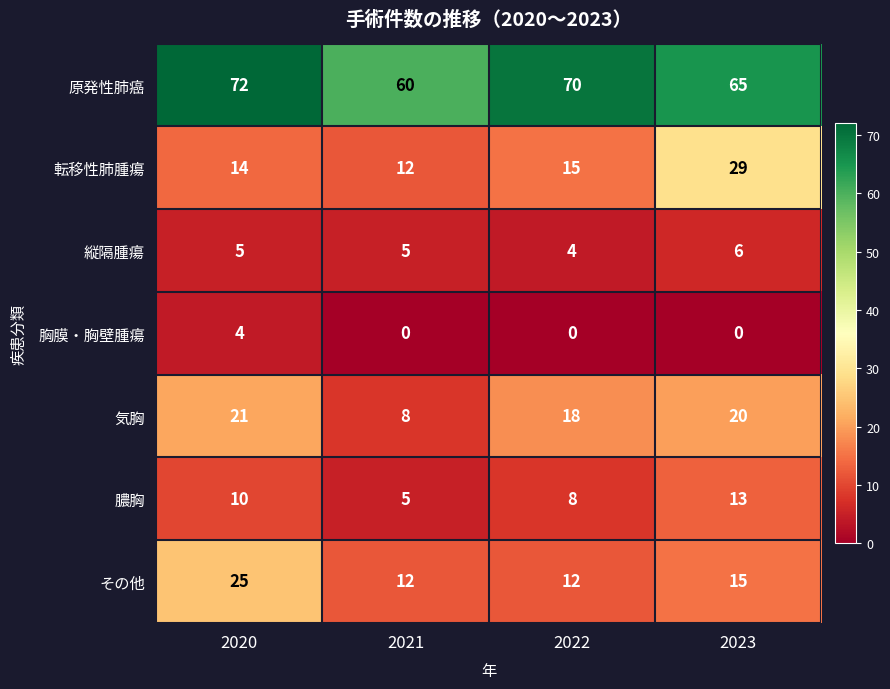

Rank the series at 2020 from highest to lowest value.

原発性肺癌, その他, 気胸, 転移性肺腫瘍, 膿胸, 縦隔腫瘍, 胸膜・胸壁腫瘍